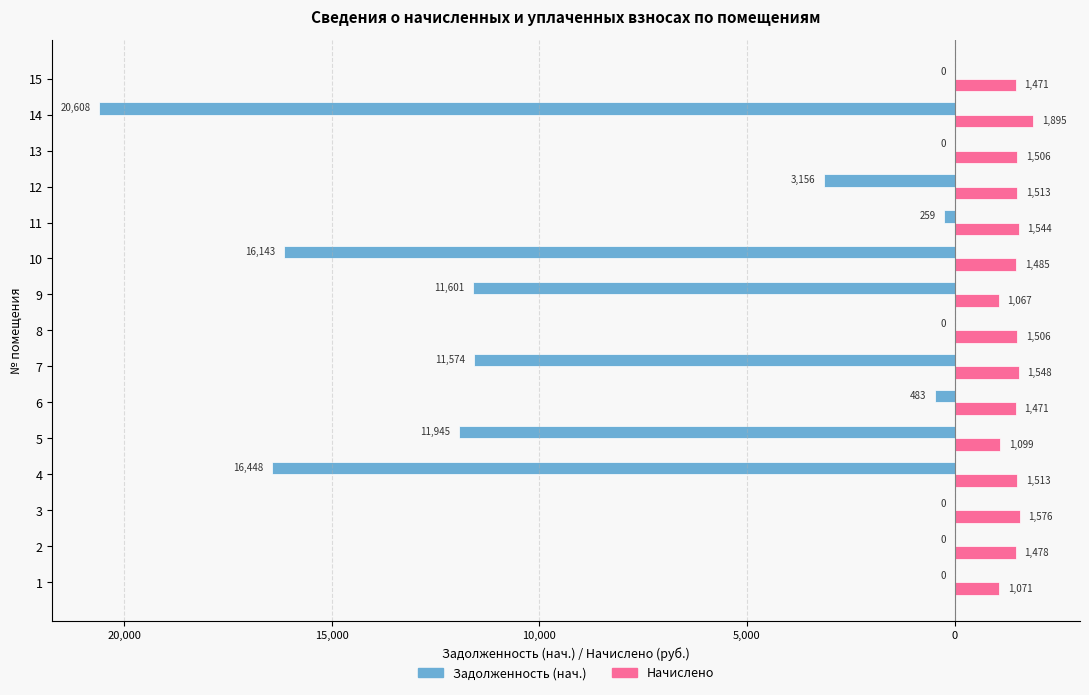

What are all the series names shown in the legend?

Задолженность (нач.), Начислено